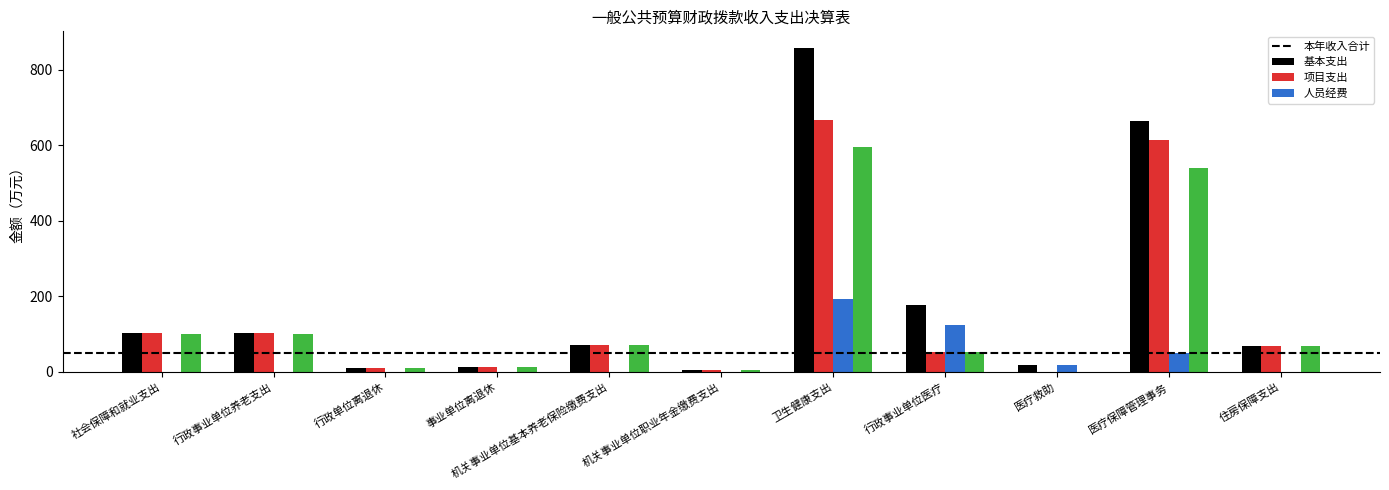

The 项目支出 series shows 17.0 at 医疗救助. True or false?

True